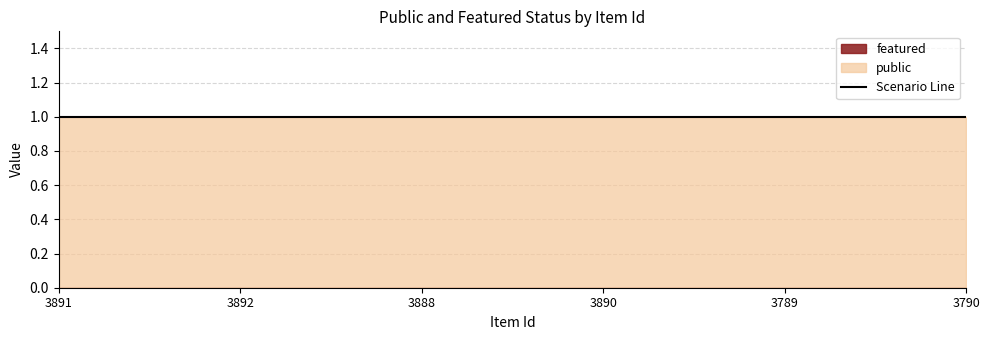

Rank the categories by public value from lowest to highest.

3891, 3892, 3888, 3890, 3789, 3790